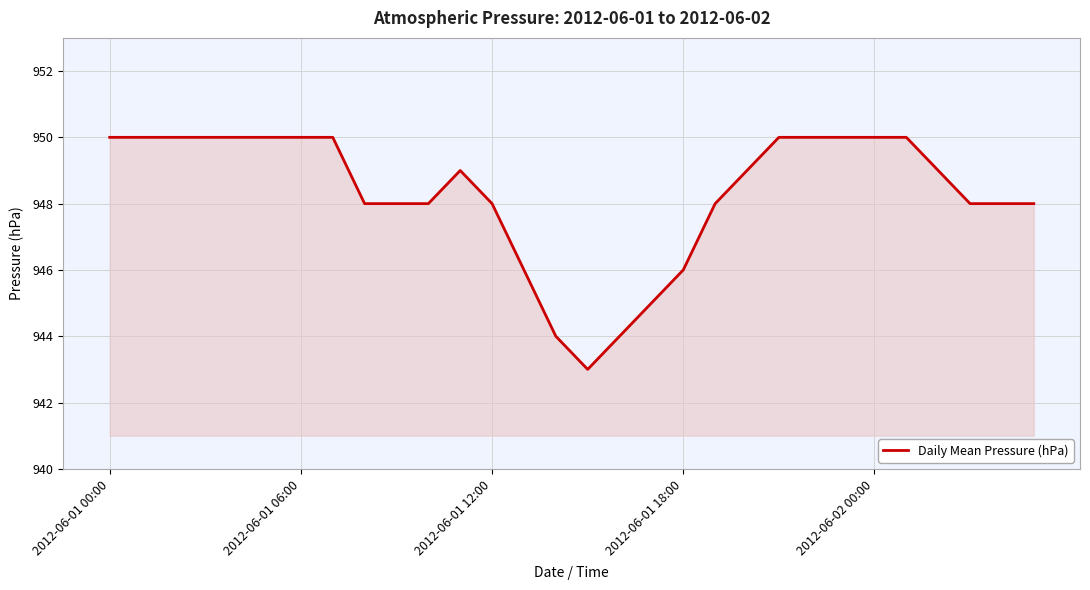

What is the maximum value shown in the chart?

950